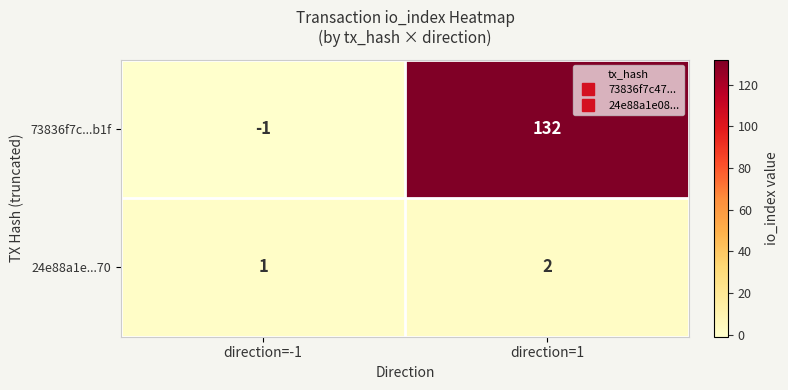

What is the difference between the highest and lowest values at direction=1?

130